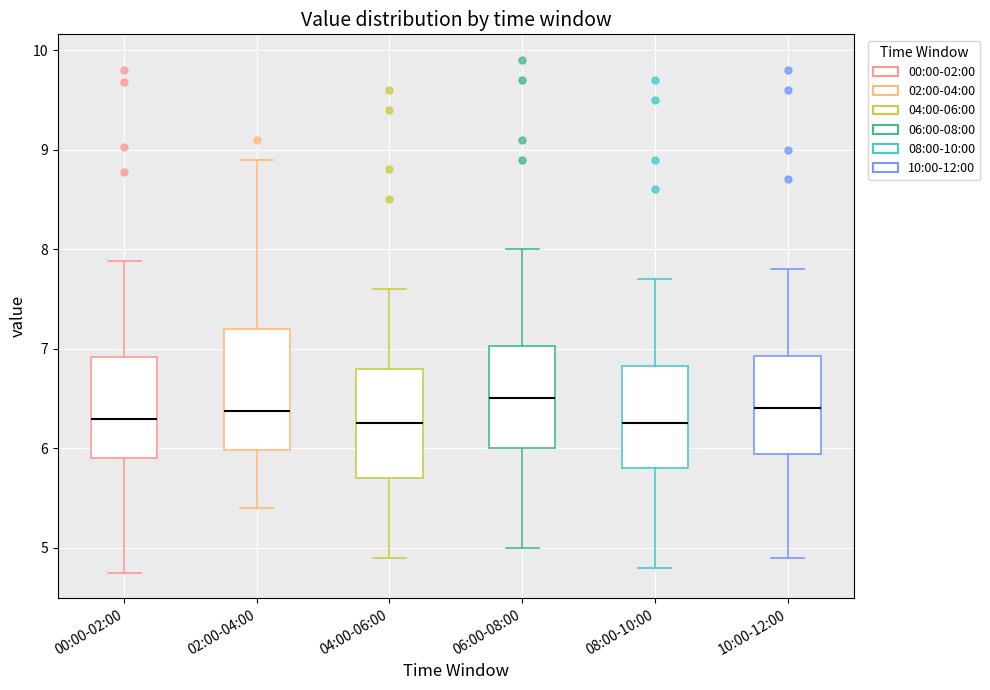

Comparing the boxes themselves (not the whiskers), which one is the tallest?

02:00-04:00